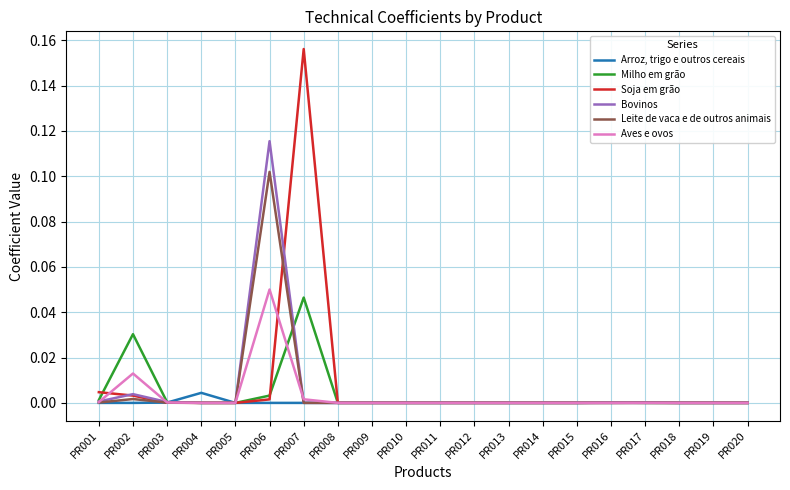

Which series has the widest spread of values?

Soja em grão